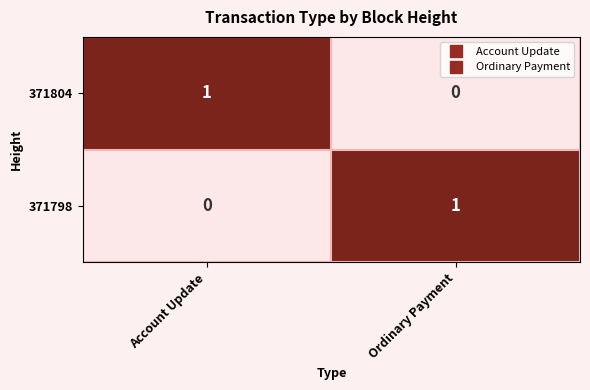

The 371798 series shows 1 at Ordinary Payment. True or false?

True